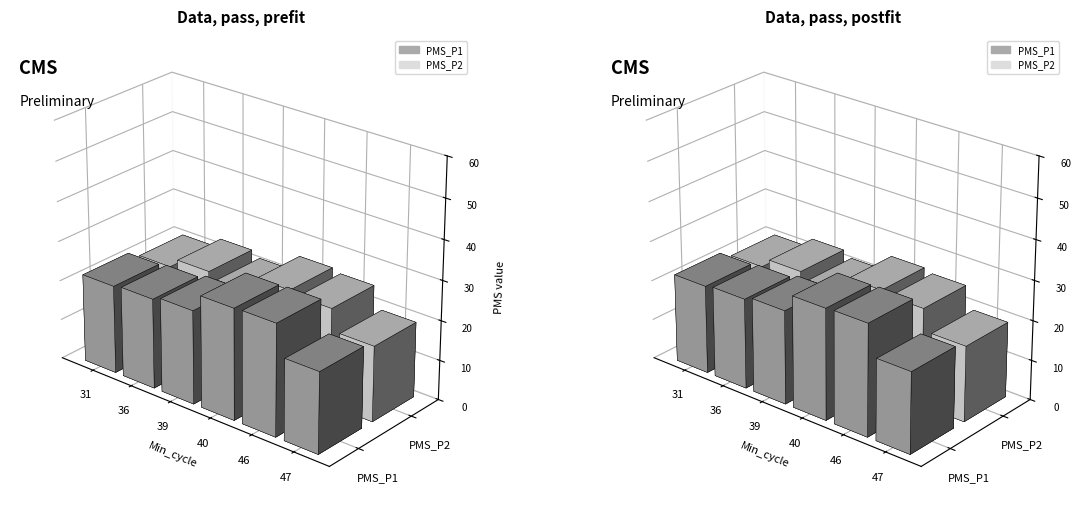

The value of PMS_P1 at 40 is 8.9. True or false?

False